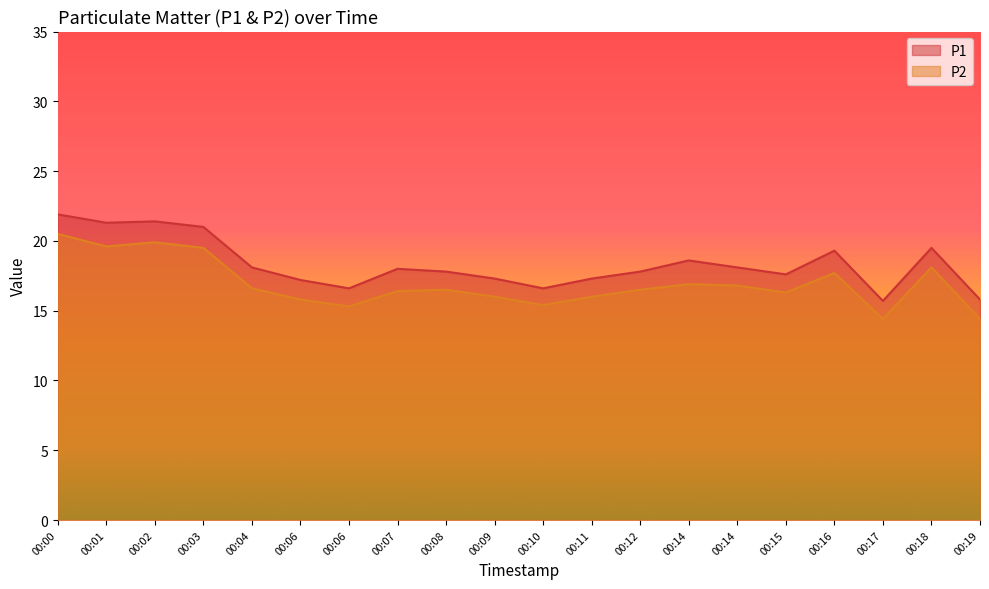

Rank the categories by P2 value from lowest to highest.

00:17, 00:19, 00:06, 00:10, 00:06, 00:09, 00:11, 00:15, 00:07, 00:08, 00:12, 00:04, 00:14, 00:14, 00:16, 00:18, 00:03, 00:01, 00:02, 00:00